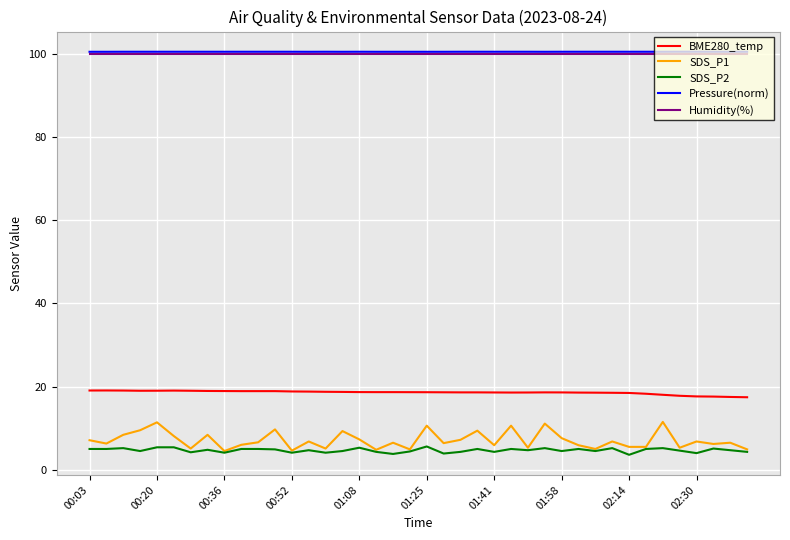

True or false: Humidity(%) and SDS_P2 cross at least once.

False